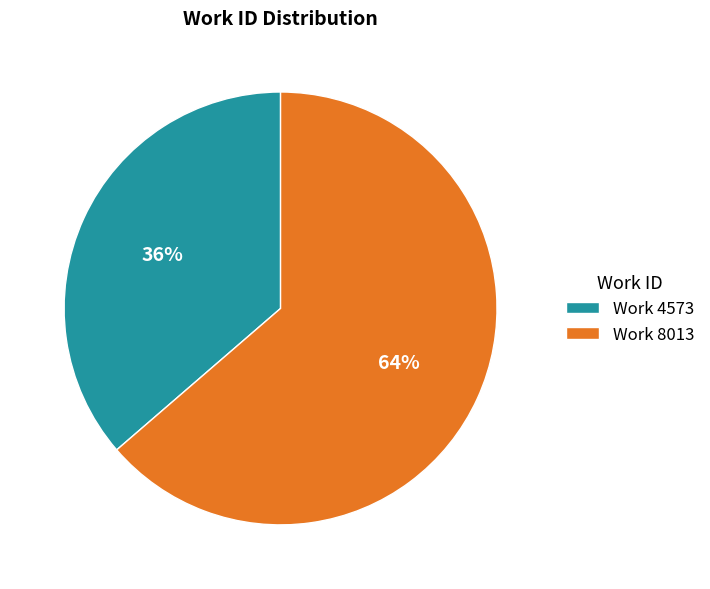

Which category accounts for the majority?

Work 8013